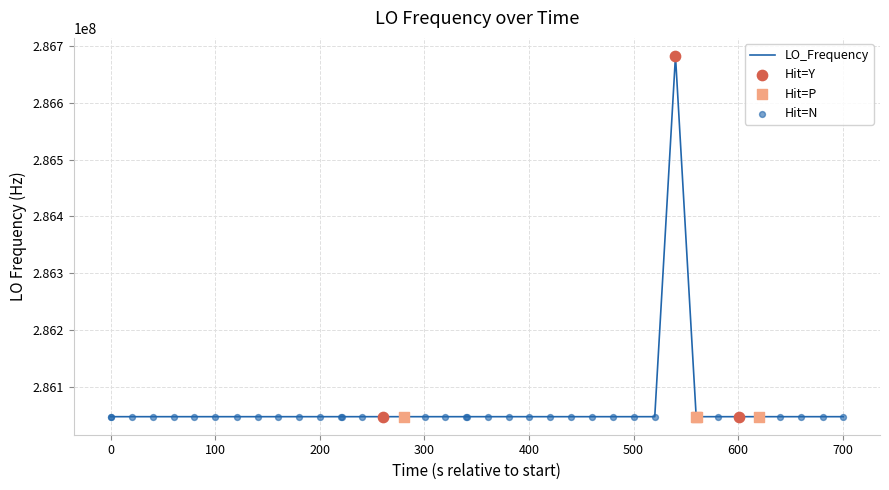

What is the difference between the maximum and minimum values?

635705.2